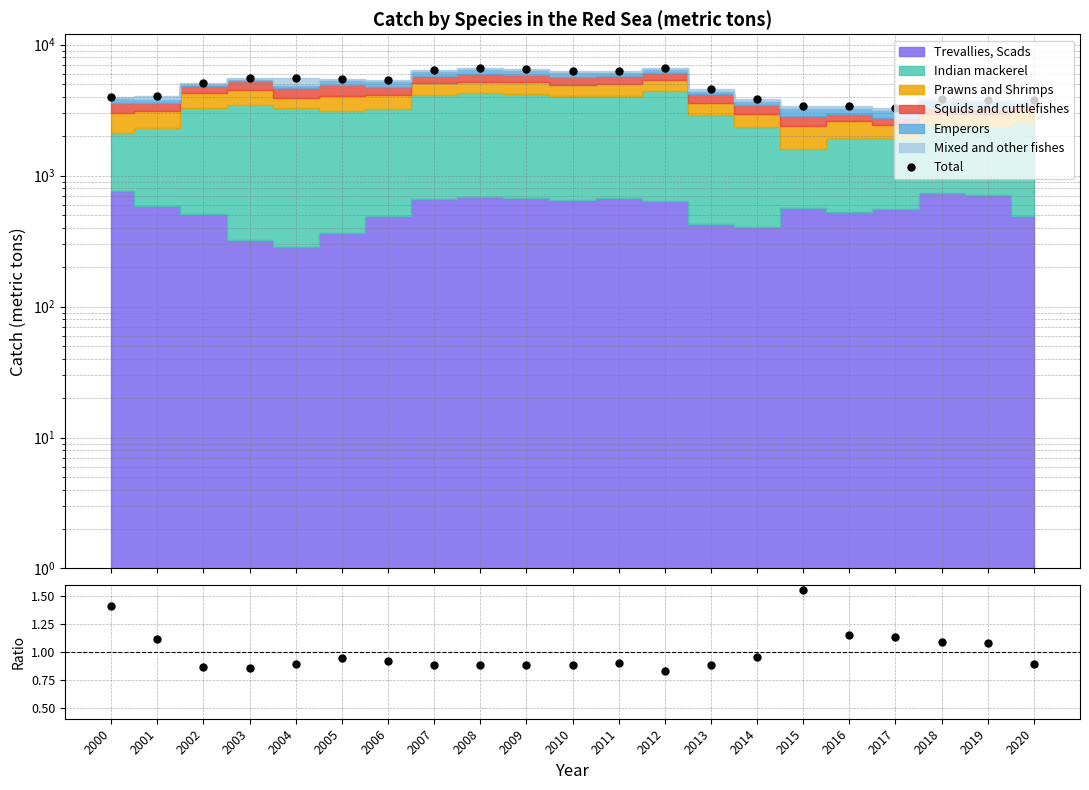

How many points are higher than both their immediate neighbors (excluding endpoints)?

5